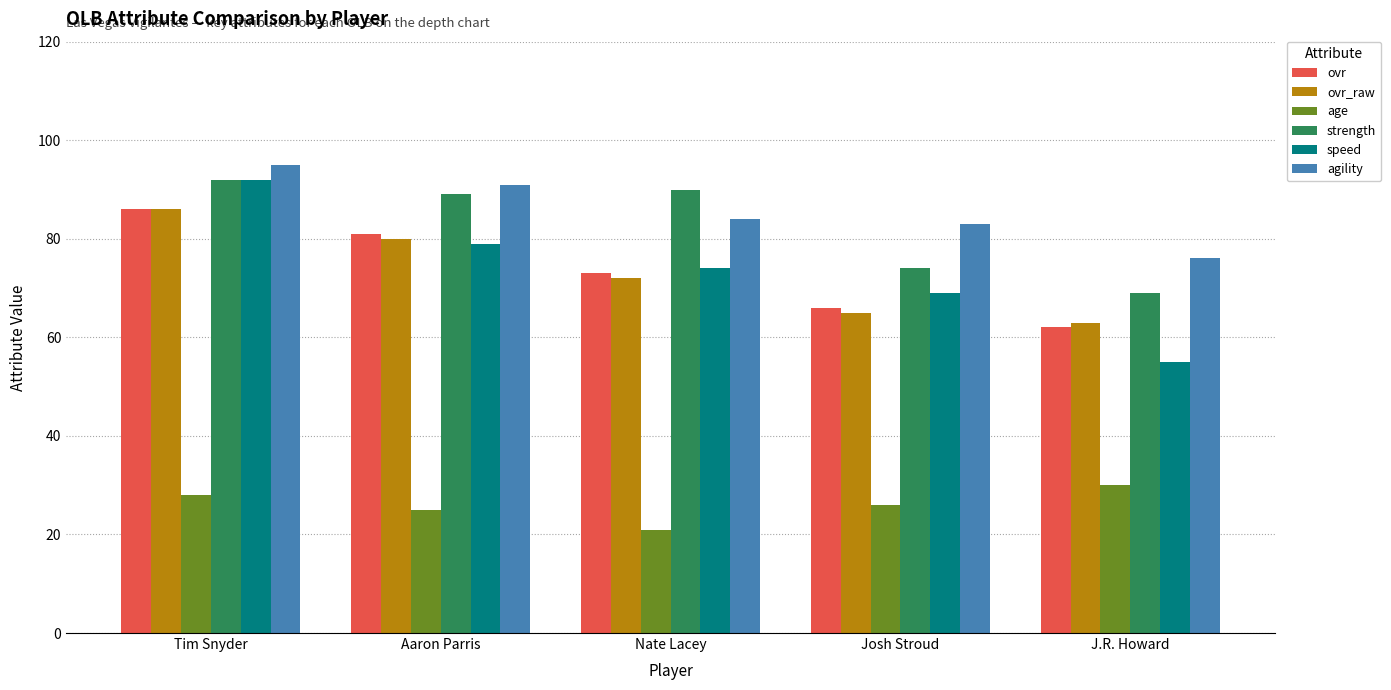

The agility series shows 84 at Nate Lacey. True or false?

True